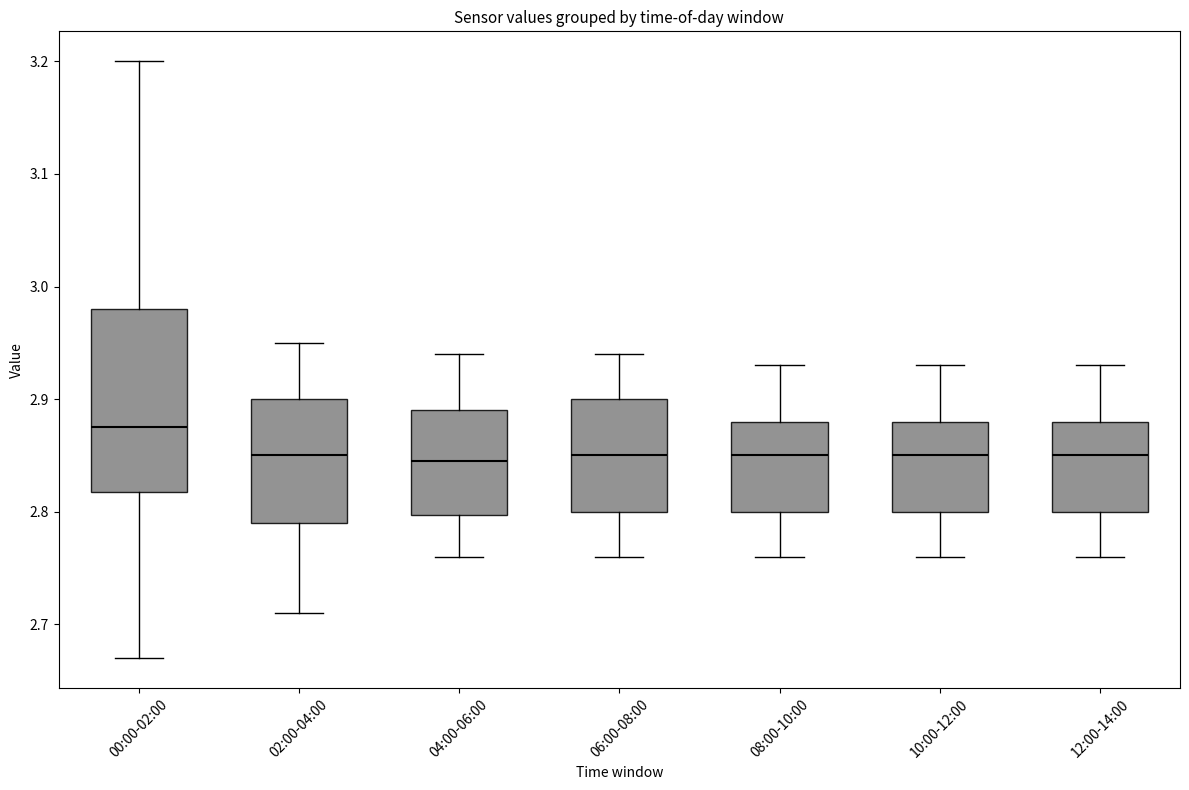

Reading left to right, transcribe this box plot: for each box, give where its median line is, the range the box spans, and where its two whiskers end, as read against the y-axis. The values are not printed on the chart, so give them approximately, as read against the axis.

00:00-02:00: median 2.88, box 2.82 to 2.98, whiskers 2.67 to 3.20
02:00-04:00: median 2.85, box 2.79 to 2.90, whiskers 2.71 to 2.95
04:00-06:00: median 2.85, box 2.80 to 2.89, whiskers 2.76 to 2.94
06:00-08:00: median 2.85, box 2.80 to 2.90, whiskers 2.76 to 2.94
08:00-10:00: median 2.85, box 2.80 to 2.88, whiskers 2.76 to 2.93
10:00-12:00: median 2.85, box 2.80 to 2.88, whiskers 2.76 to 2.93
12:00-14:00: median 2.85, box 2.80 to 2.88, whiskers 2.76 to 2.93